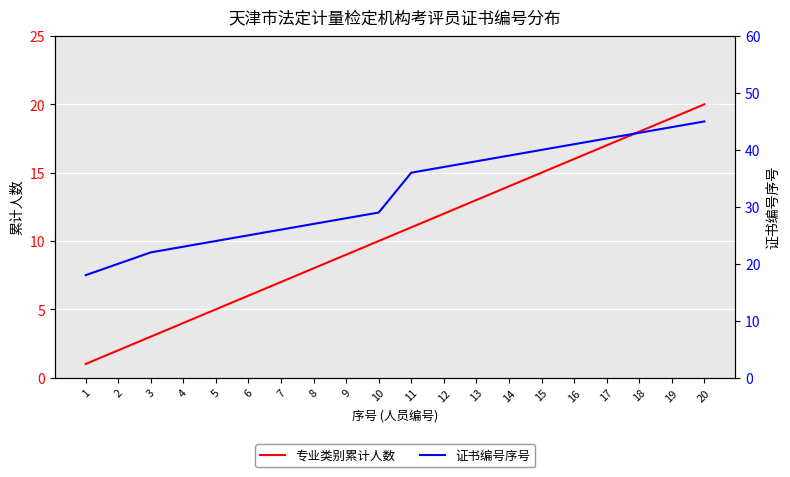

Which category has the highest value in the 证书编号序号 series?

20